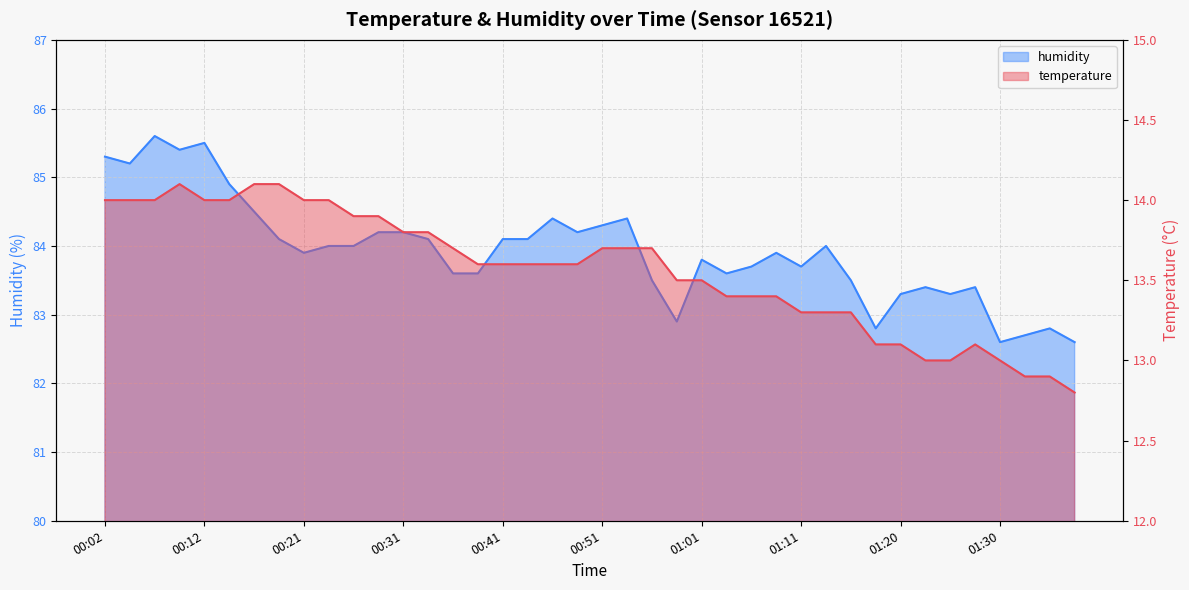

What is the label of the 1st point from the left?

00:02